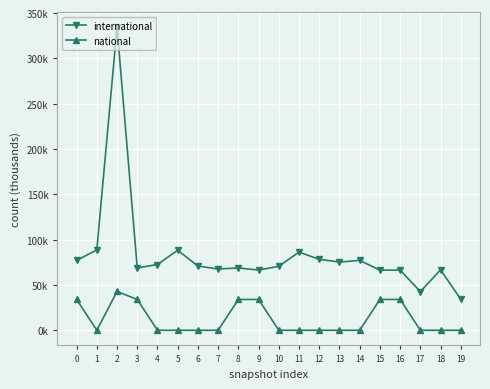

True or false: international and national intersect in this chart.

False